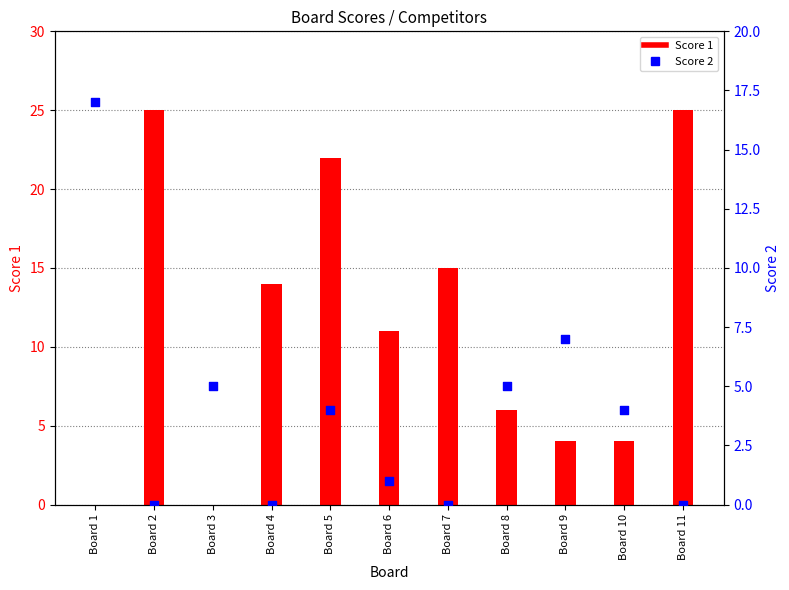

Which series contains the highest Y value?

Score 1